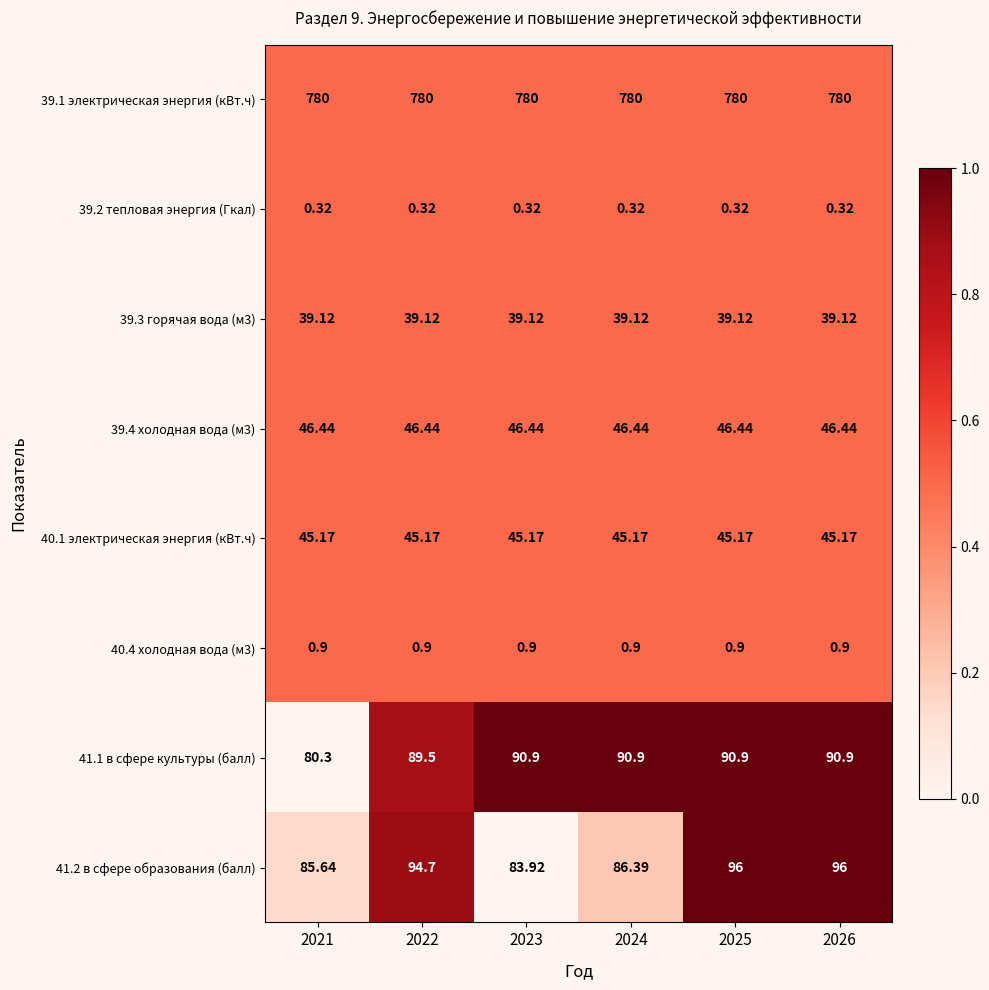

Is the value of 39.1 электрическая энергия (кВт.ч) at 2022 greater than the value of 39.2 тепловая энергия (Гкал) at 2021?

Yes